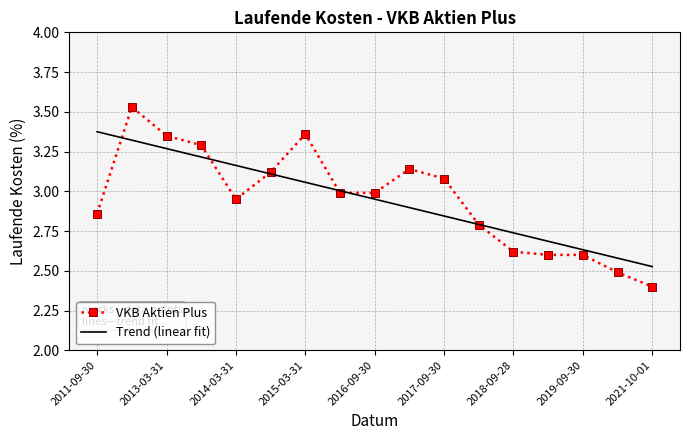

Which series has the widest spread of values?

VKB Aktien Plus